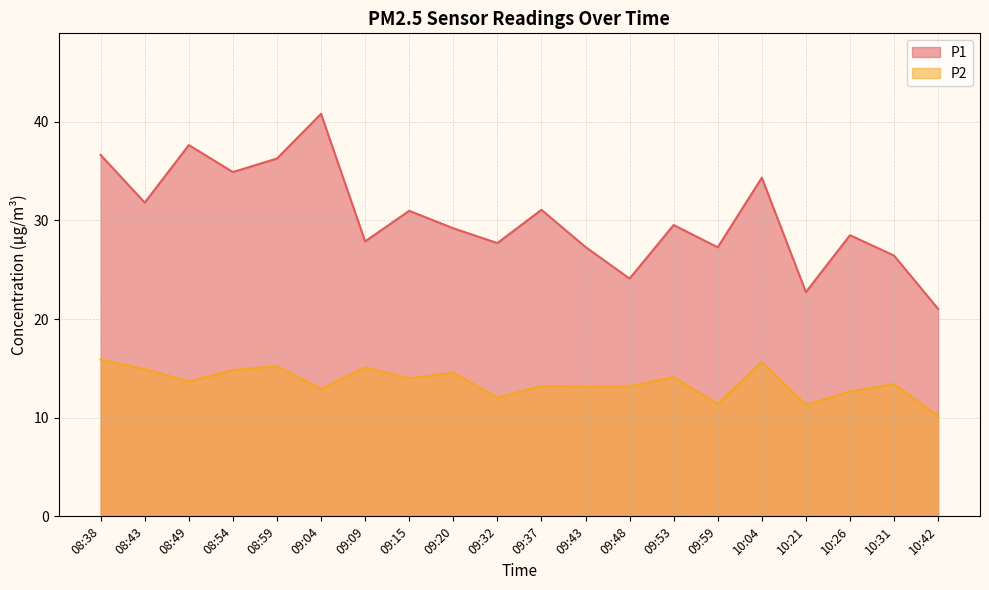

Does the chart display data point markers on the line(s)?

No